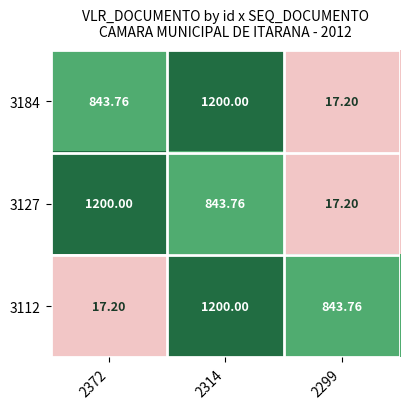

What is the spread (max minus min) of values at 2314?

356.2